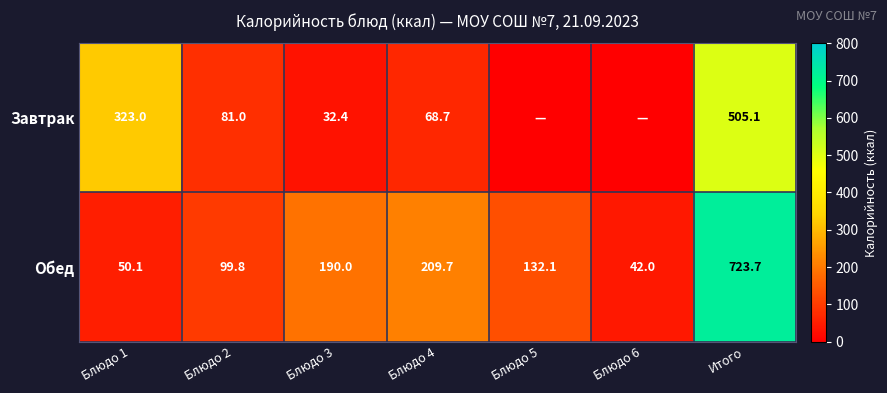

At which label does Обед reach its minimum?

Блюдо 6